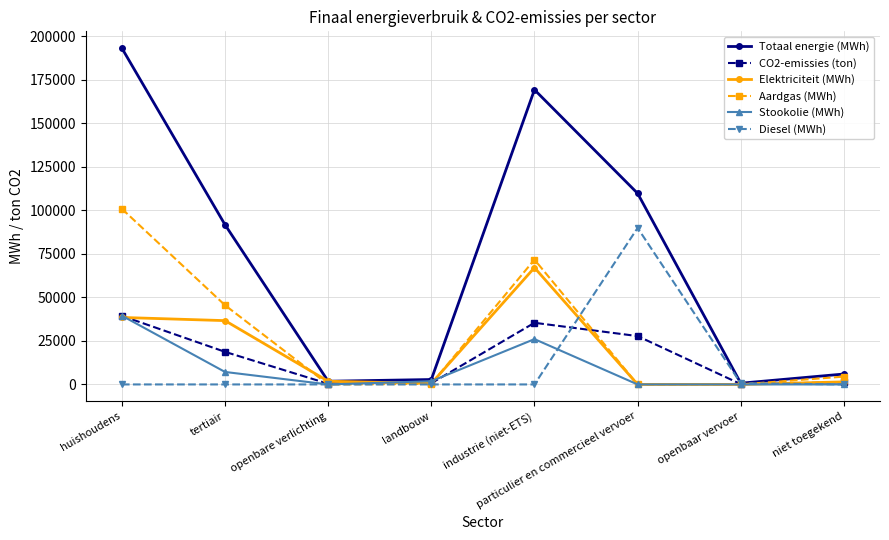

How many lines are shown in the chart?

6